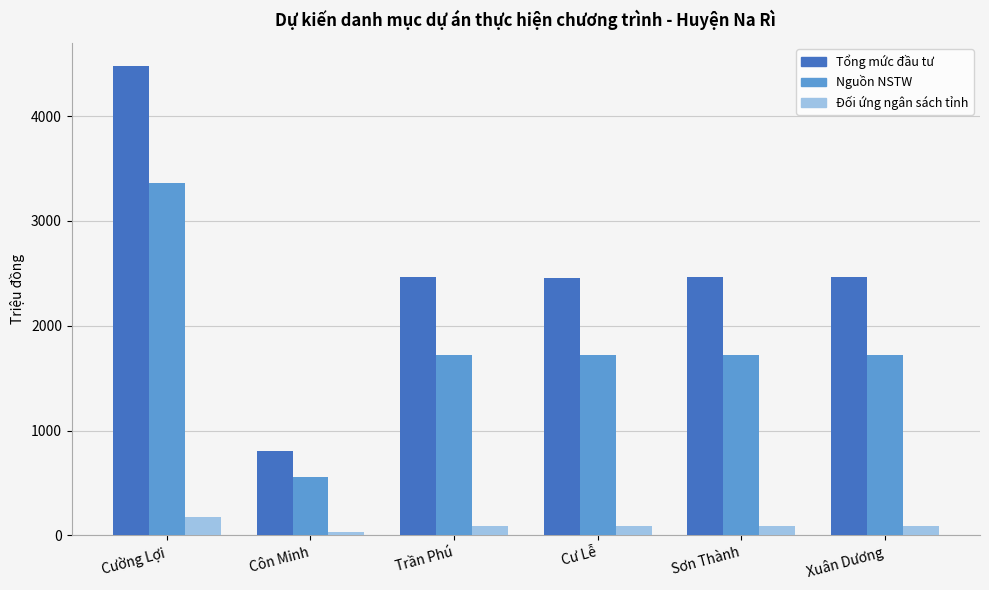

The value of Nguồn NSTW at Cư Lễ is 1723.6. True or false?

True